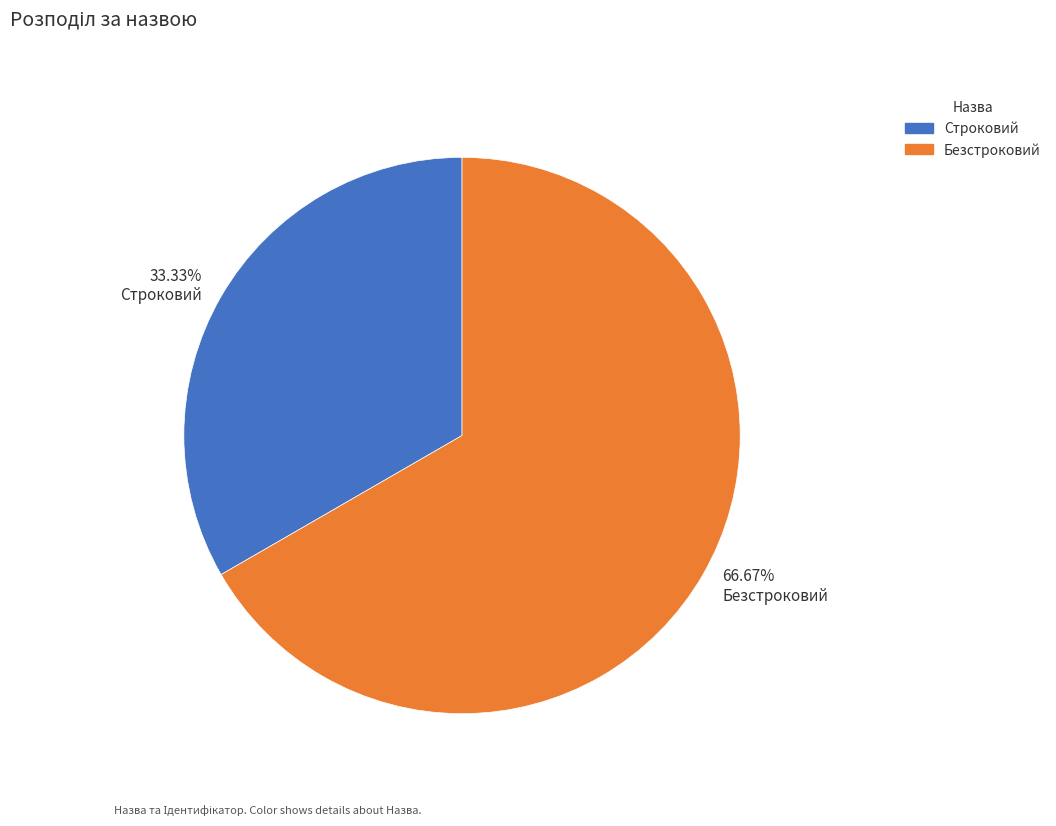

Is the sum of 66.67% Безстроковий and 33.33% Строковий greater than half?

Yes